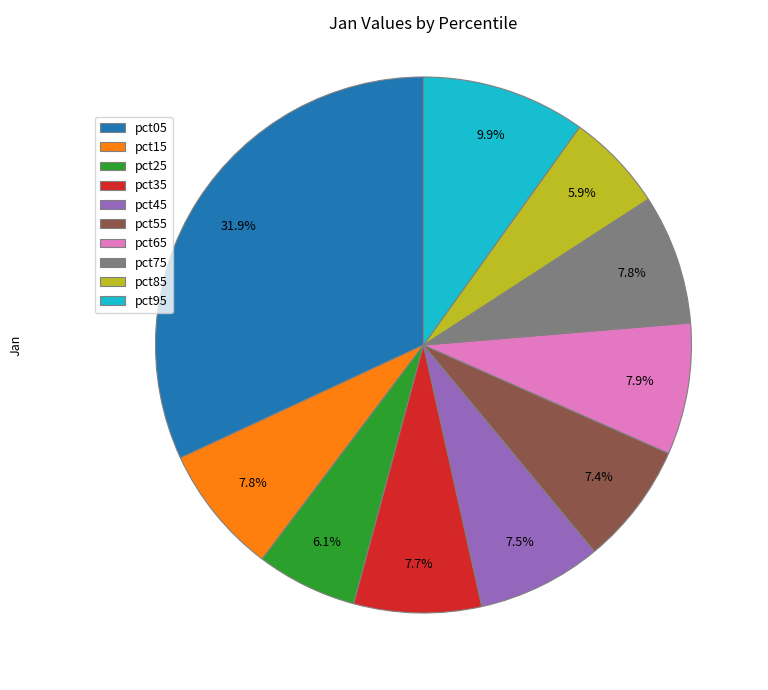

Is there a majority slice in this chart?

No